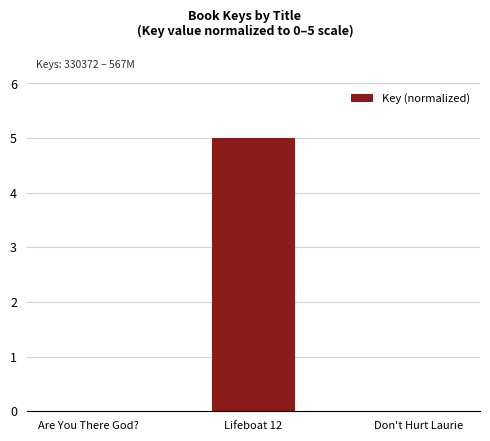

The chart shows a value of 5 at Lifeboat 12. True or false?

True